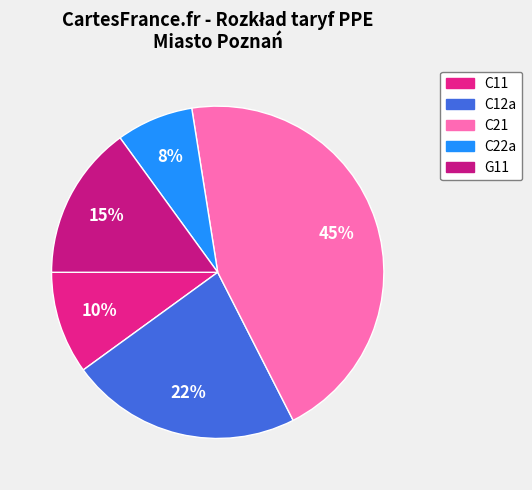

Is it true that G11 is 7% of the pie?

False